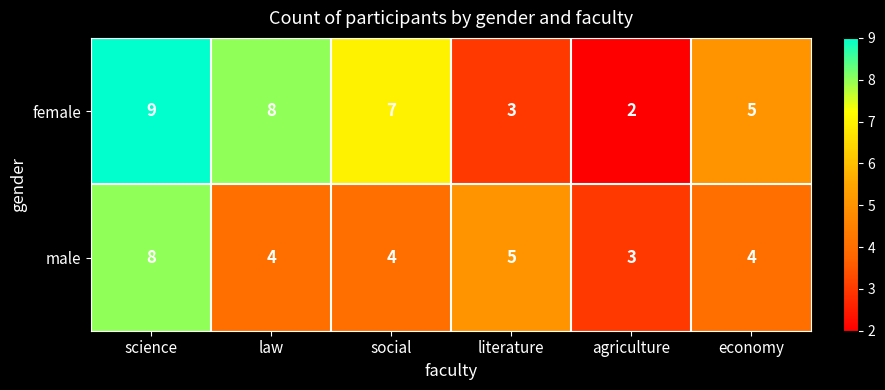

At which category is the sum across all series the highest?

science